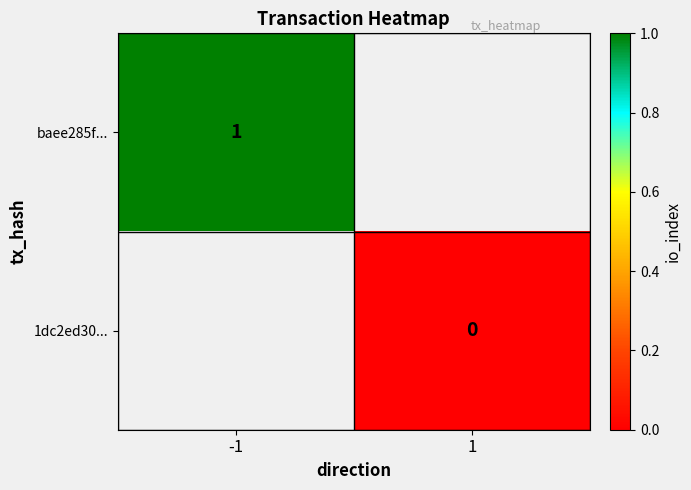

True or false: baee285f... has a value of 0 at -1.

False